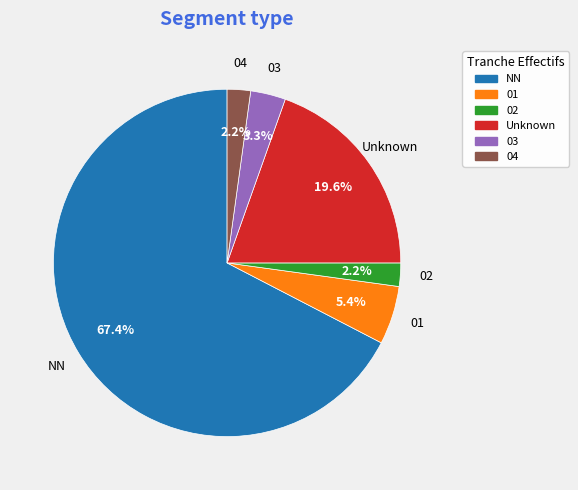

Is there a majority slice in this chart?

Yes